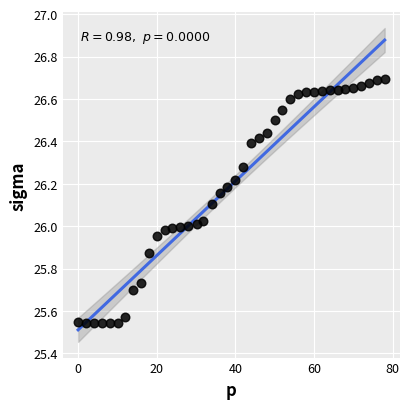

What is the range of Y values (max minus min)?

1.2